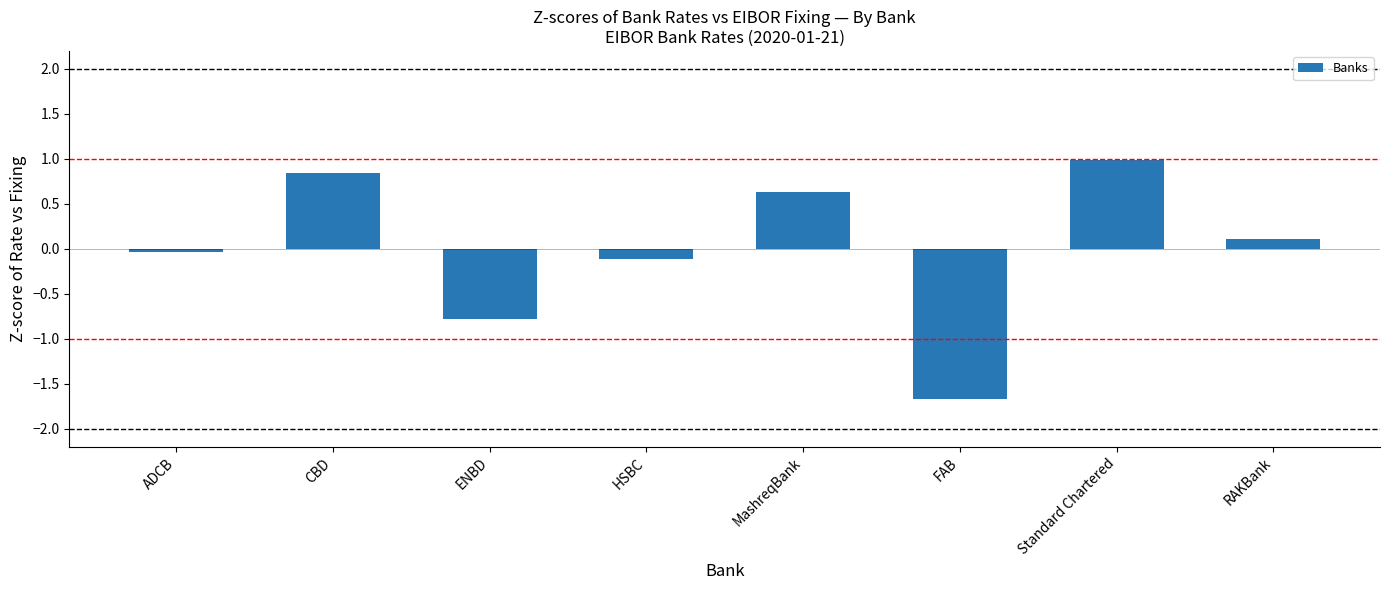

At which label does the data first exceed 0?

CBD